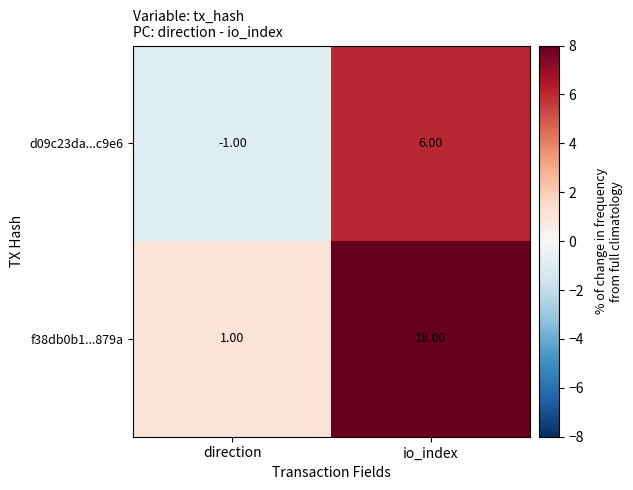

Which series has the largest total across all categories?

f38db0b1...879a